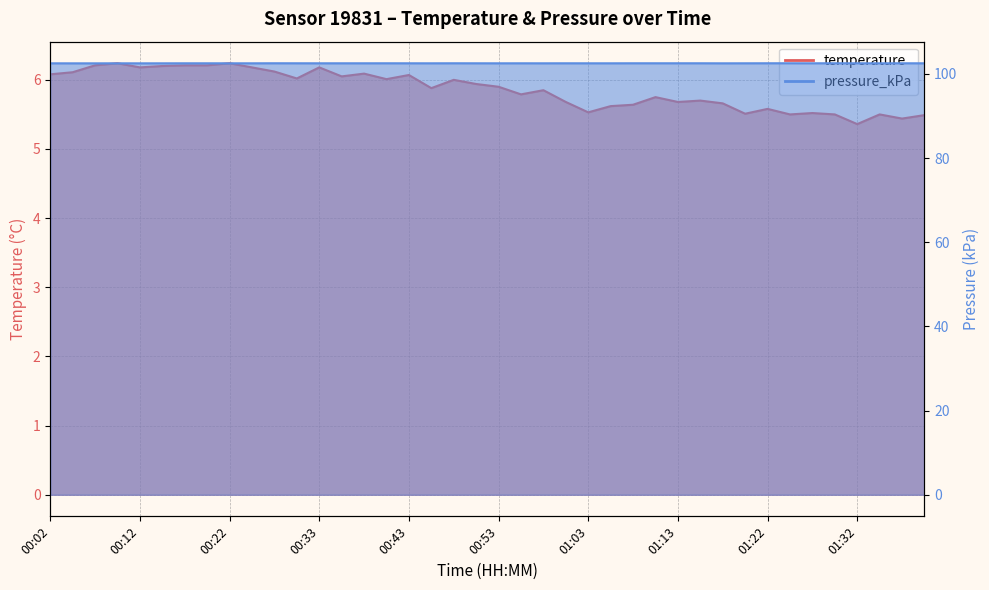

What is the difference between the highest and lowest values at 00:48?

96.5